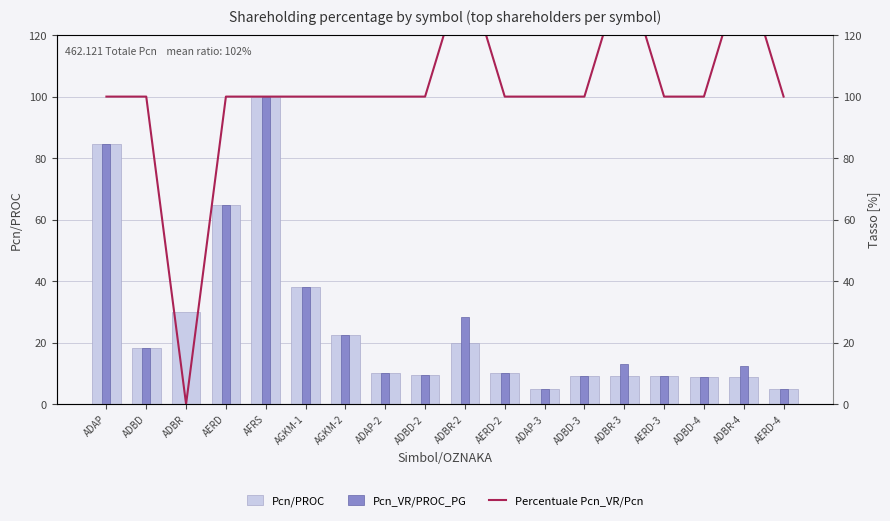

What position from the right is AERD?

15